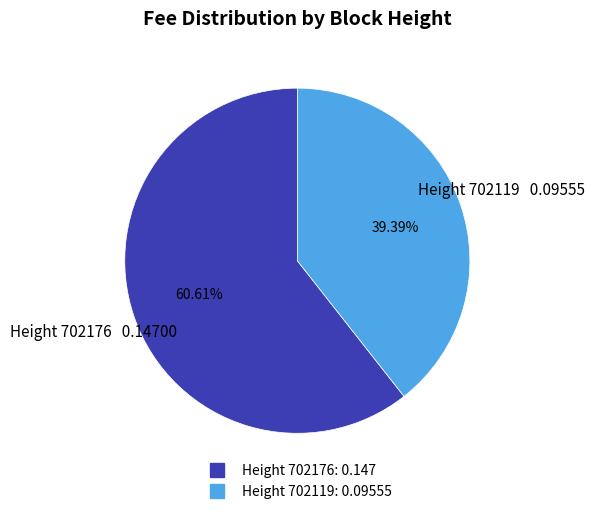

Is there a majority slice in this chart?

Yes